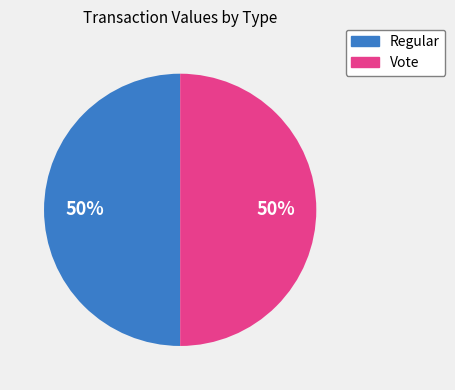

What is the ratio of the value at Vote to the value at Regular?

1.0